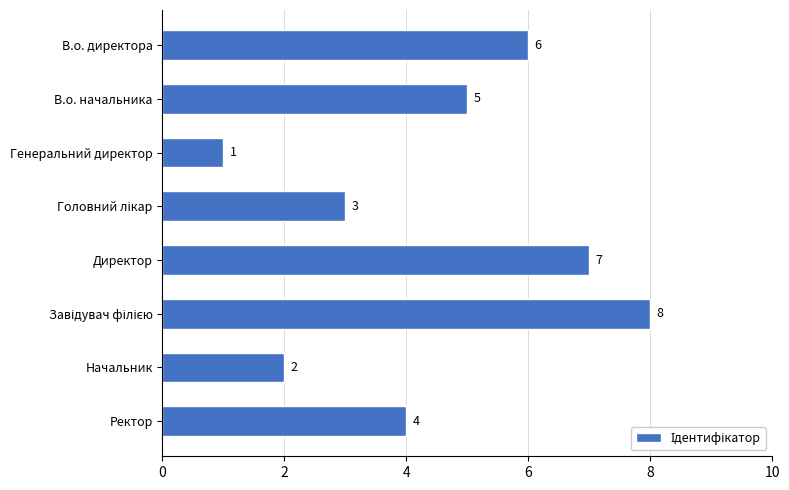

How many bars are there in total?

8